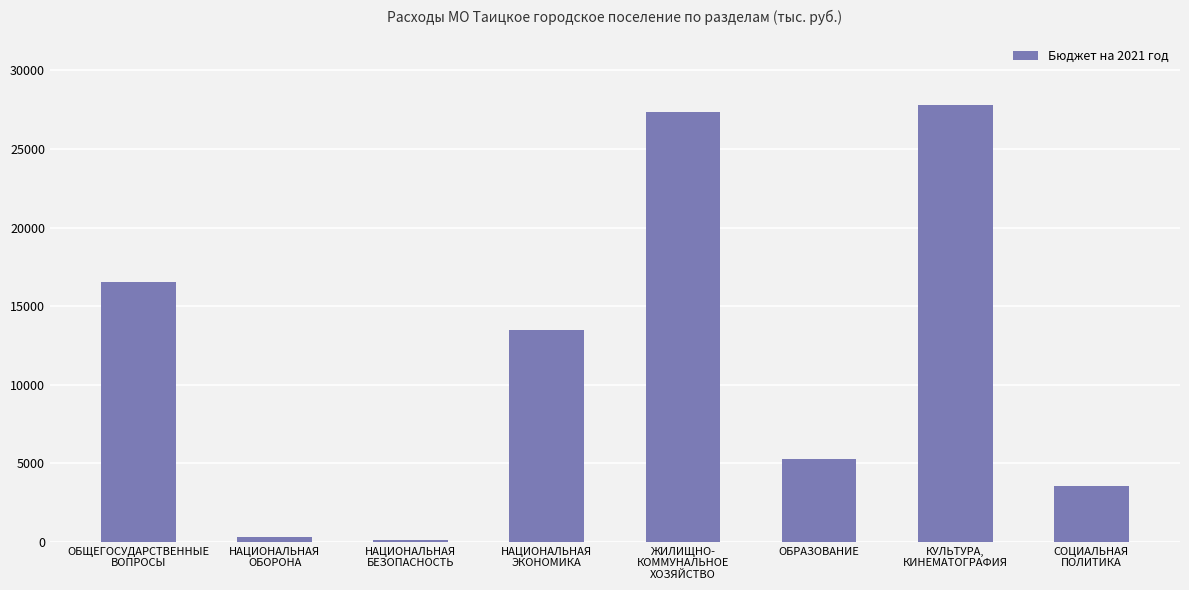

Is it true that the value at ОБРАЗОВАНИЕ is 5291.3?

True